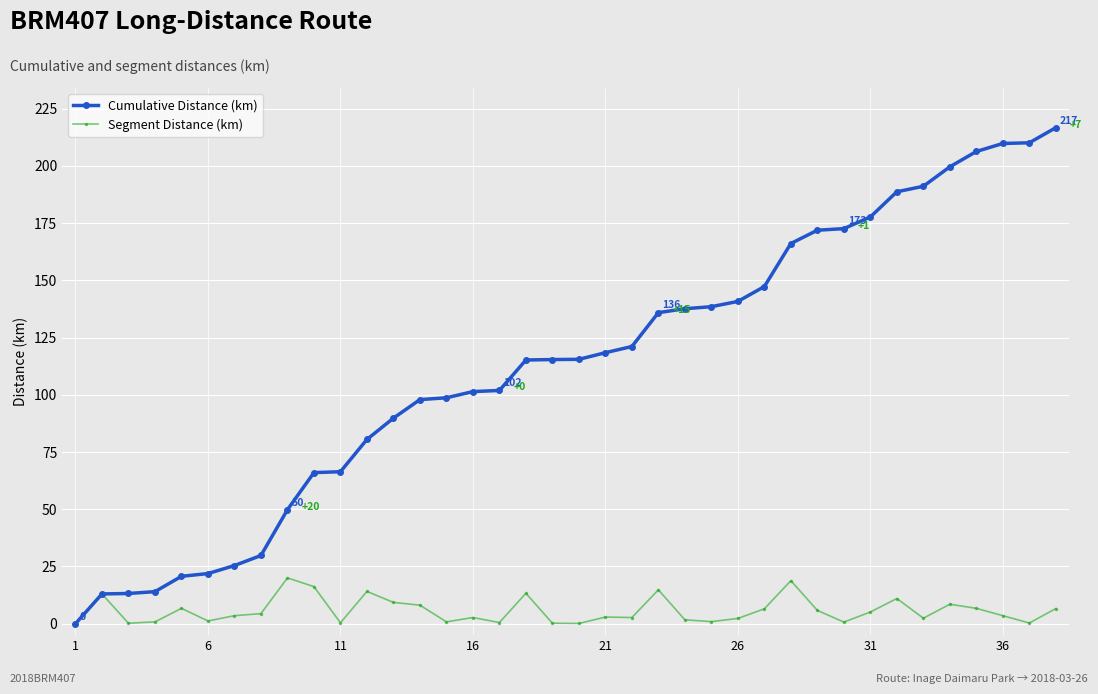

At how many categories does at least one series exceed 109?

21